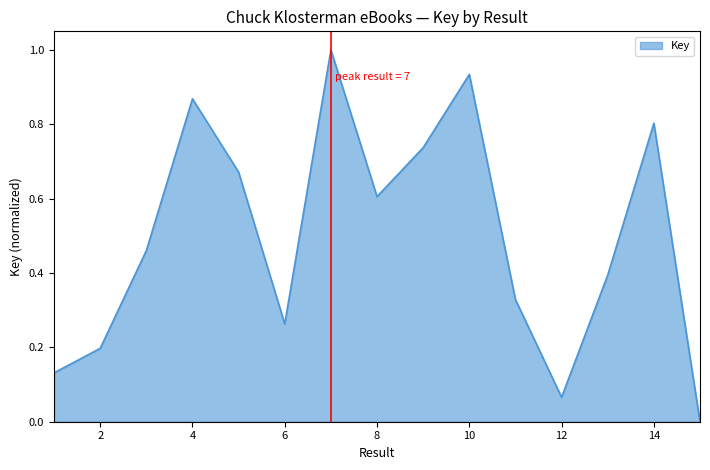

What is the maximum value shown in the chart?

1.0